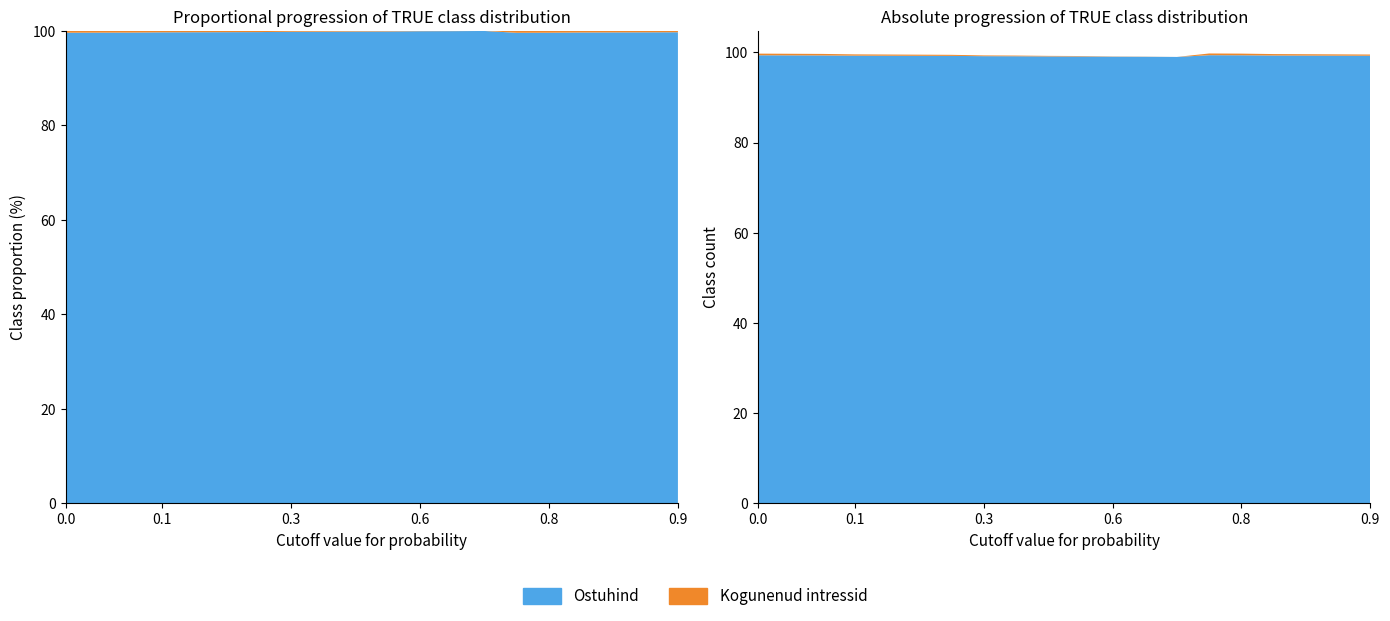

Reading left to right, extract all data points from this chart.

Ostuhind: 99.4	99.3	99.3	99.3	99.3	99.2	99.2	99.2	99.2	99.1	99.1	99.0	99.0	99.0	99.4	99.4	99.3	99.3	99.3	99.3
Kogunenud intressid: 0.4	0.3	0.3	0.3	0.3	0.2	0.2	0.2	0.1	0.1	0.1	0.1	0.0	0.0	0.4	0.4	0.3	0.3	0.3	0.3